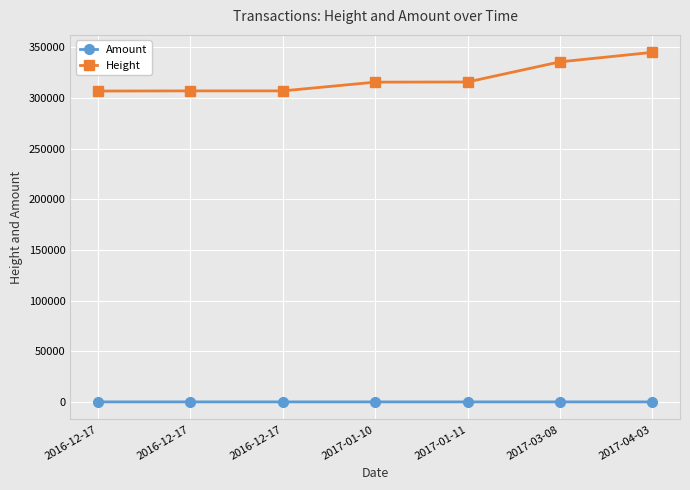

Where is Amount nearest to the value 2?

2017-04-03